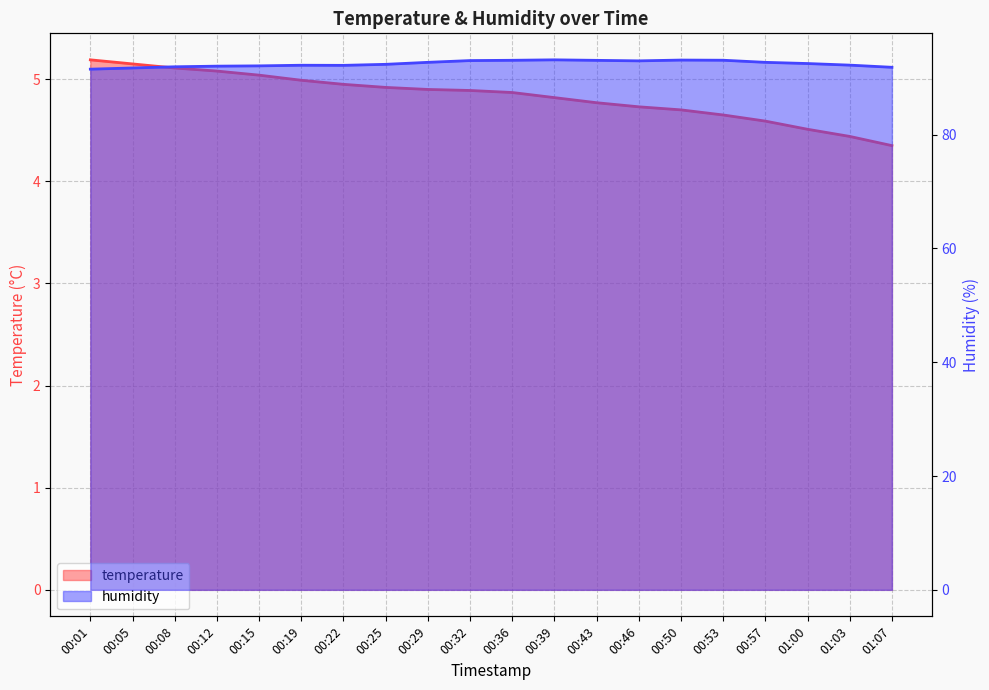

True or false: temperature and humidity cross at least once.

False